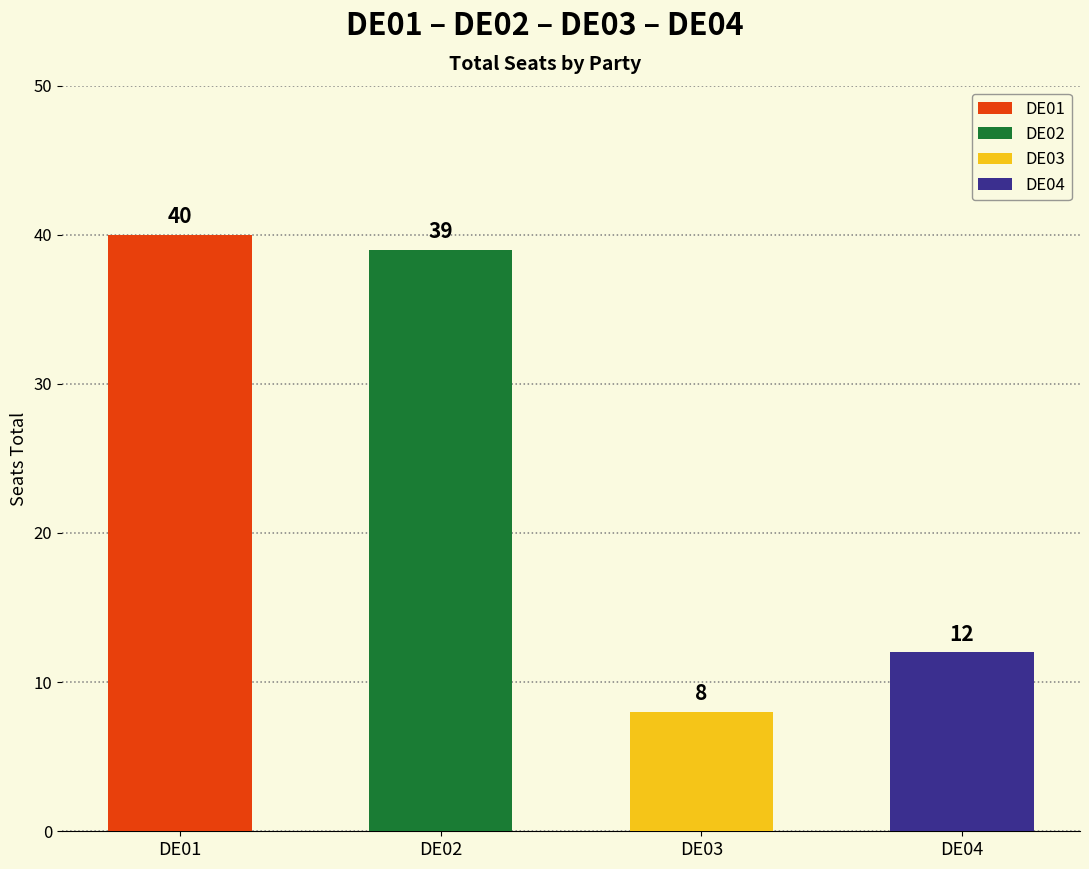

What is the greatest value displayed?

40